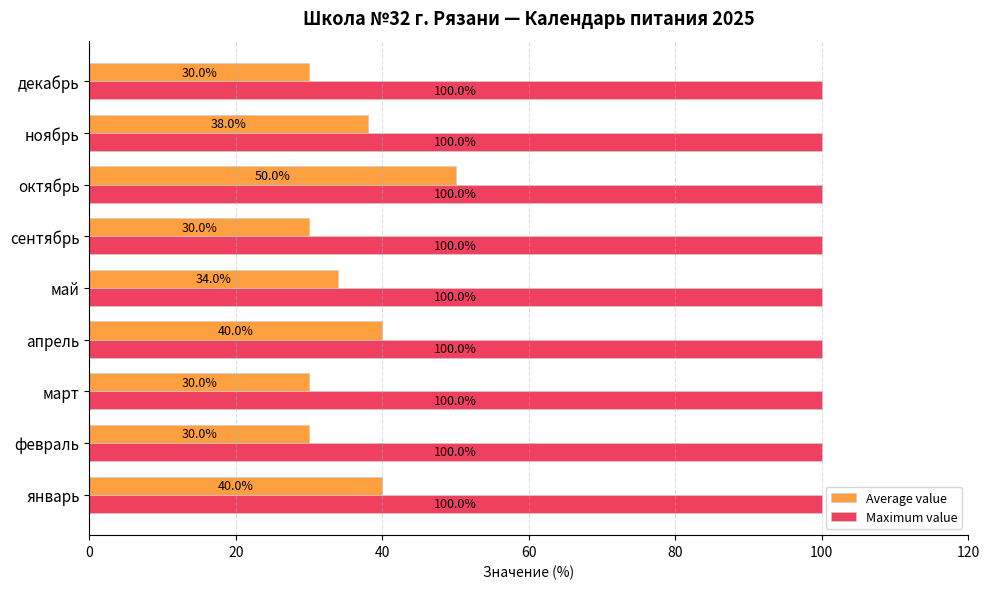

What is the minimum value shown in the chart?

30